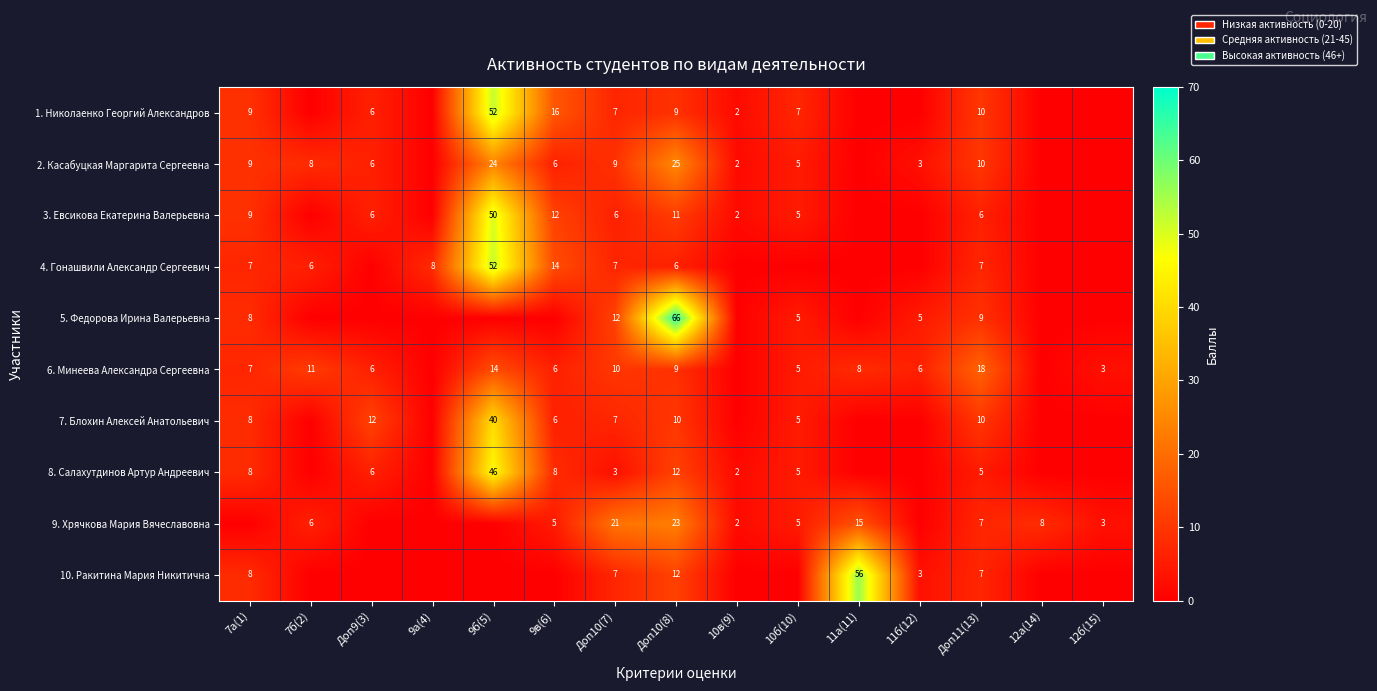

Between Доп10(8) and Доп11(13), which series saw the biggest shift?

5. Федорова Ирина Валерьевна